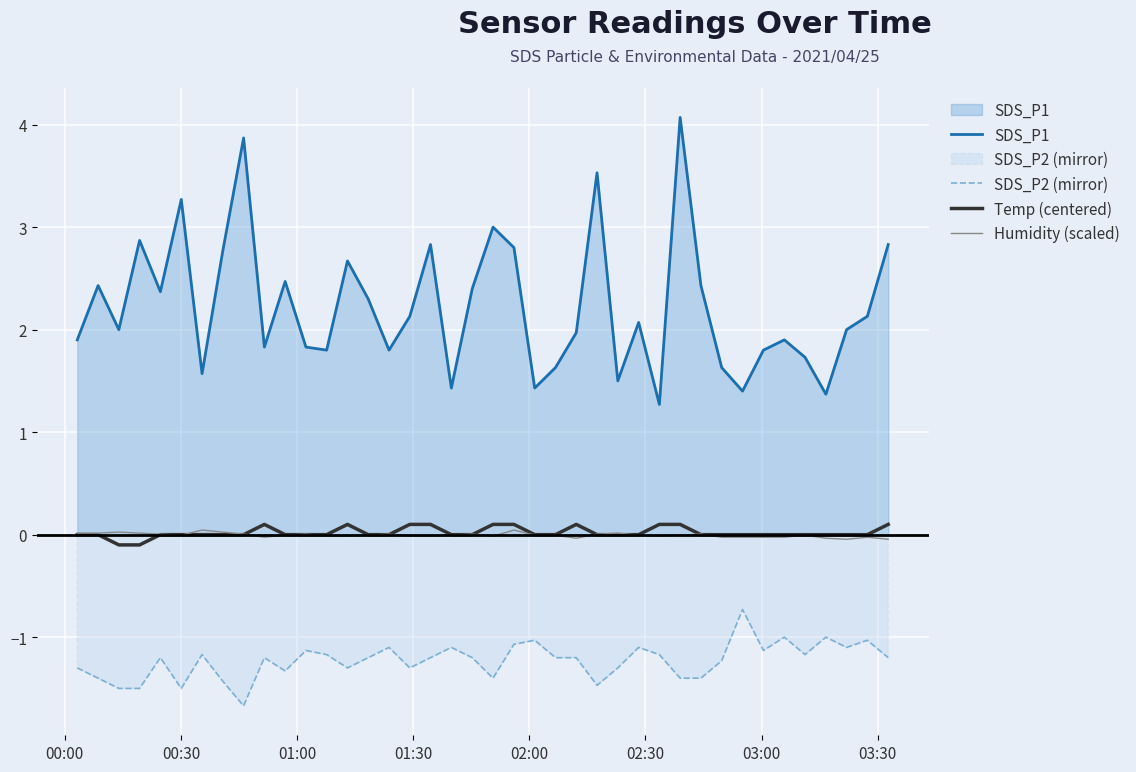

Which series has the largest total across all categories?

SDS_P1